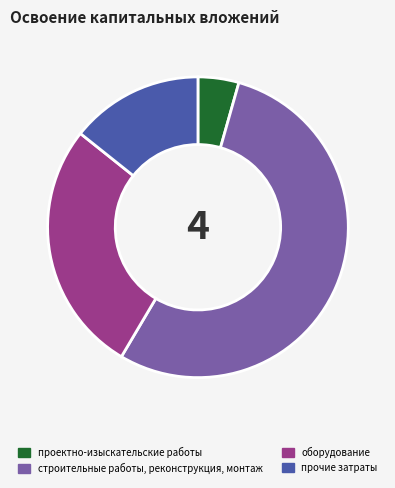

Is it true that строительные работы, реконструкция, монтаж is 44% of the pie?

False